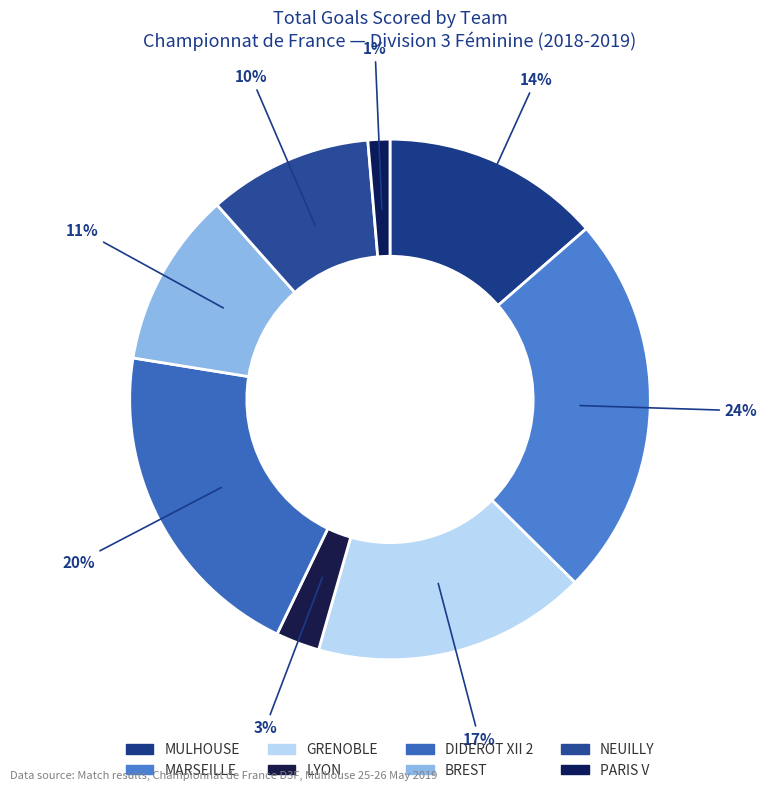

Is BREST the majority of the pie?

No